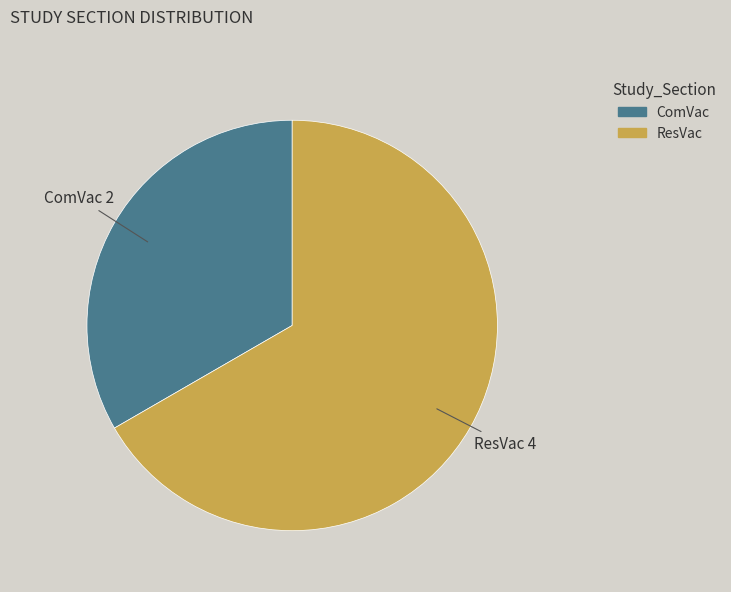

Which slice is the largest?

ResVac